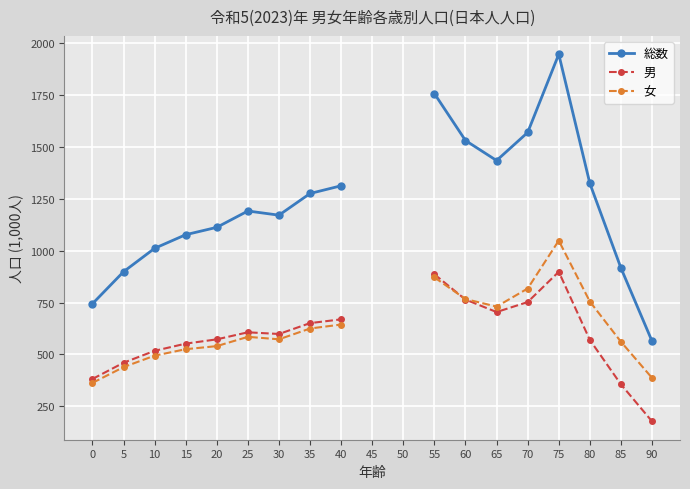

The 総数 series shows 563.8 at 90. True or false?

True